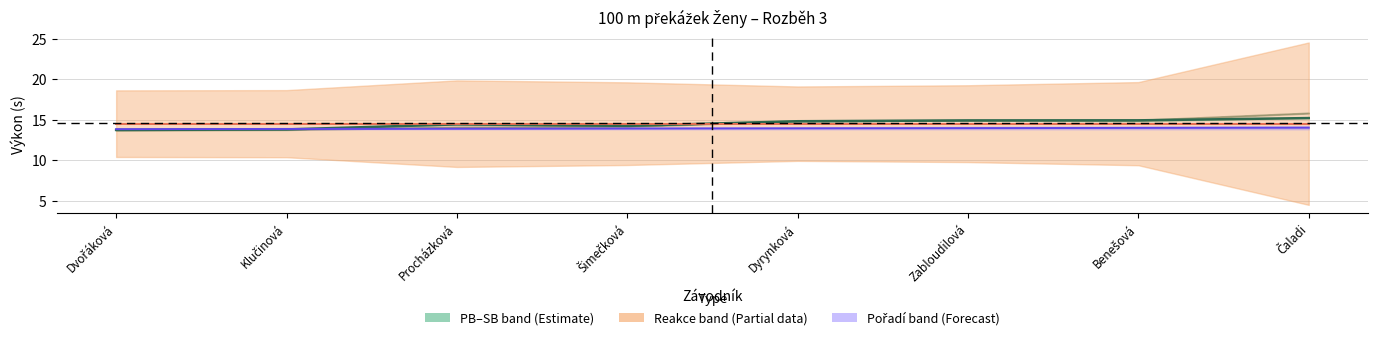

What is the total value across all series at Klučinová?

42.1